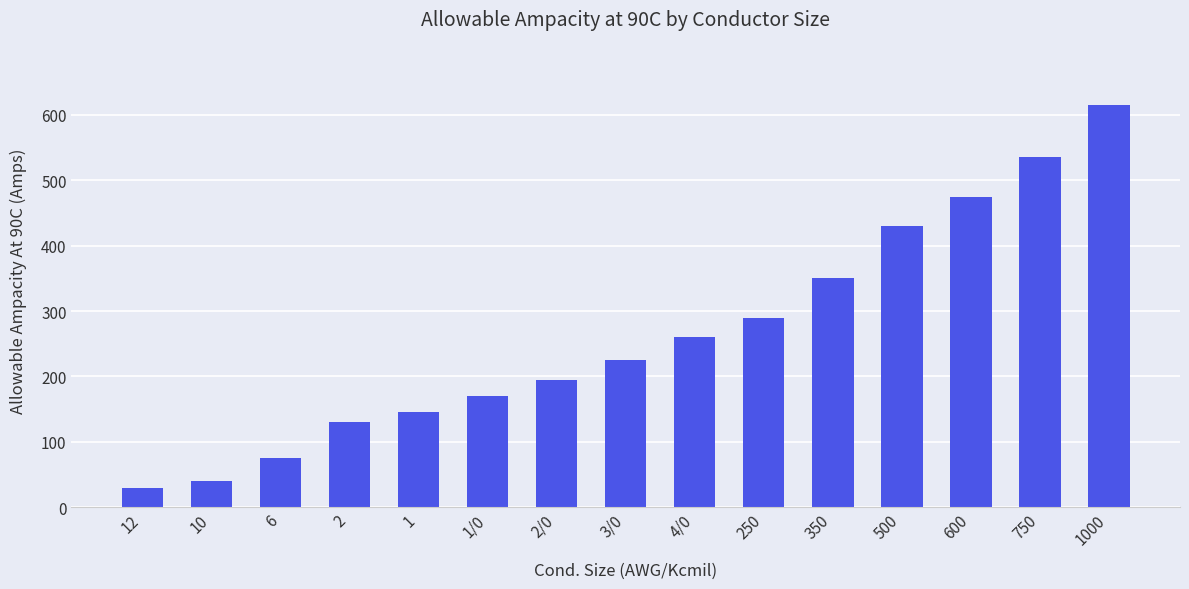

How many series are shown in this chart?

1